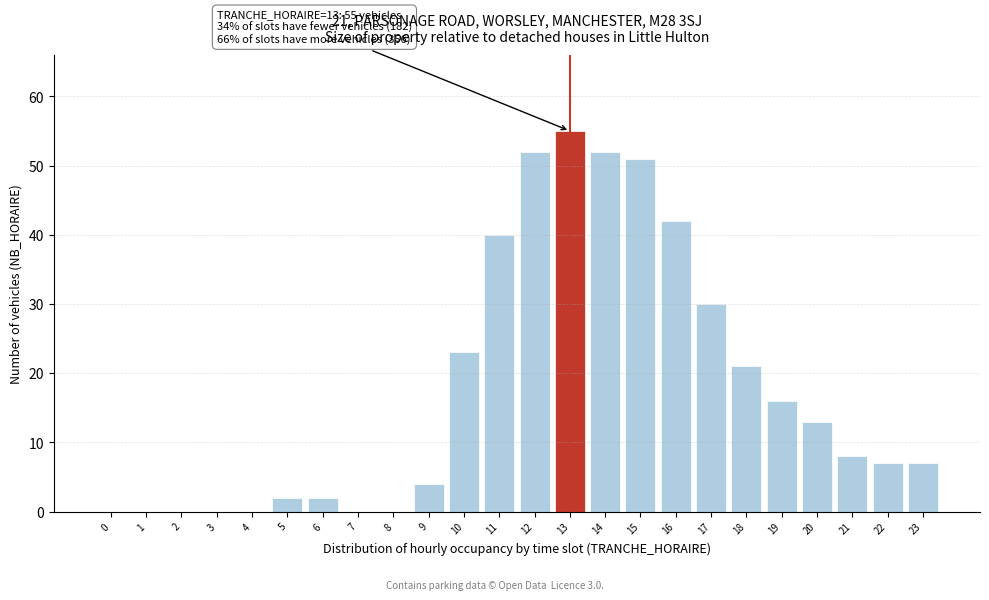

Reading left to right, extract all data points from this chart.

0=0	1=0	2=0	3=0	4=0	5=2	6=2	7=0	8=0	9=4	10=23	11=40	12=52	13=55	14=52	15=51	16=42	17=30	18=21	19=16	20=13	21=8	22=7	23=7